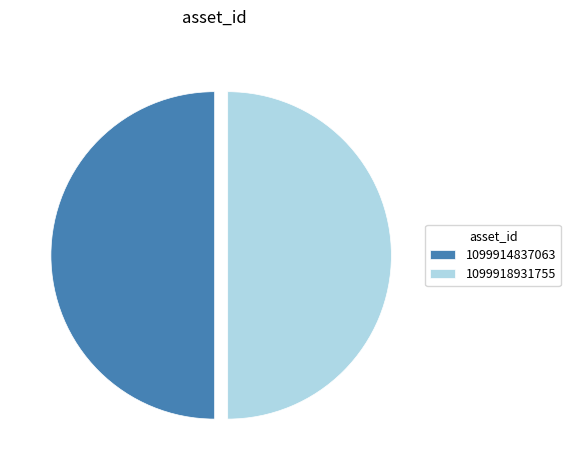

Do 1099918931755 and 1099914837063 together represent more than half of the pie?

Yes